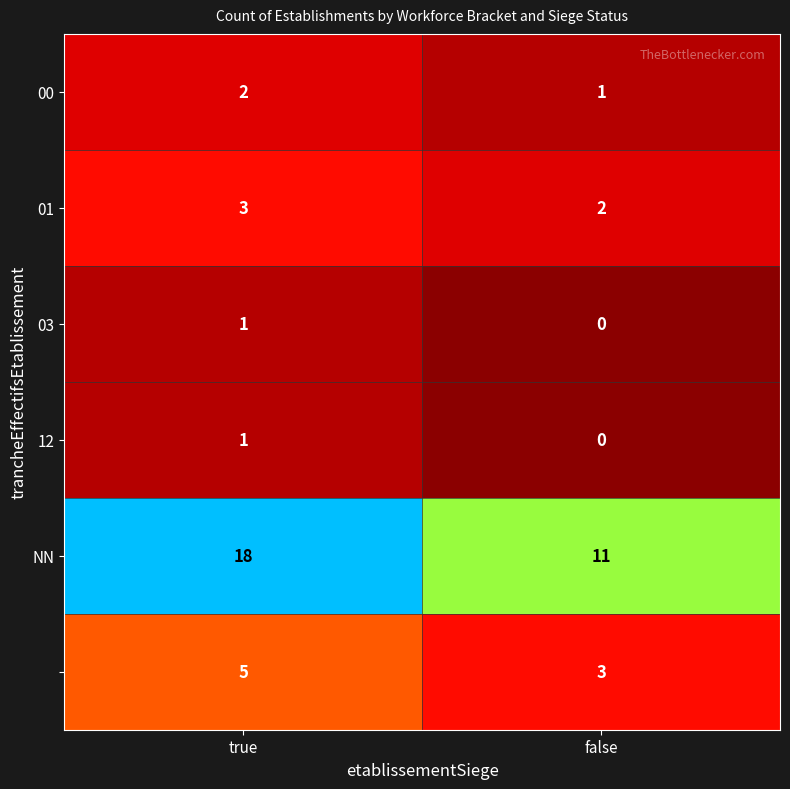

What is the maximum value shown in the chart?

18